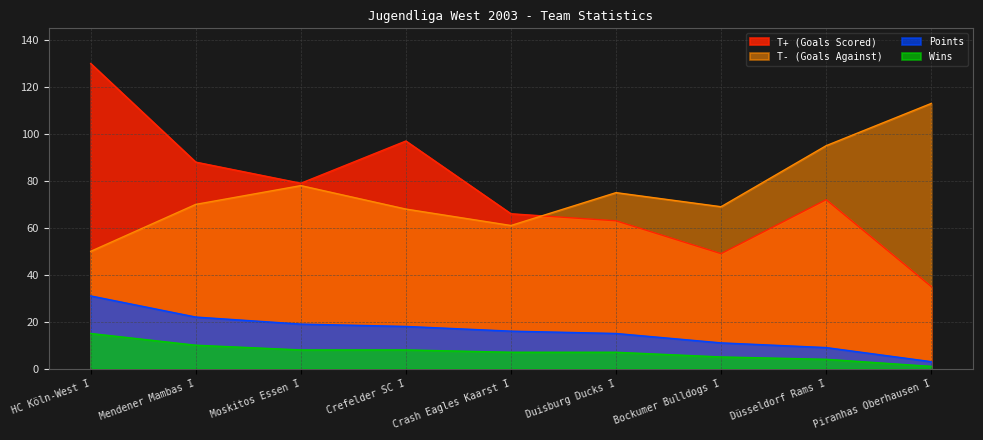

At which category does T+ (Goals Scored) reach its first local peak?

Crefelder SC I